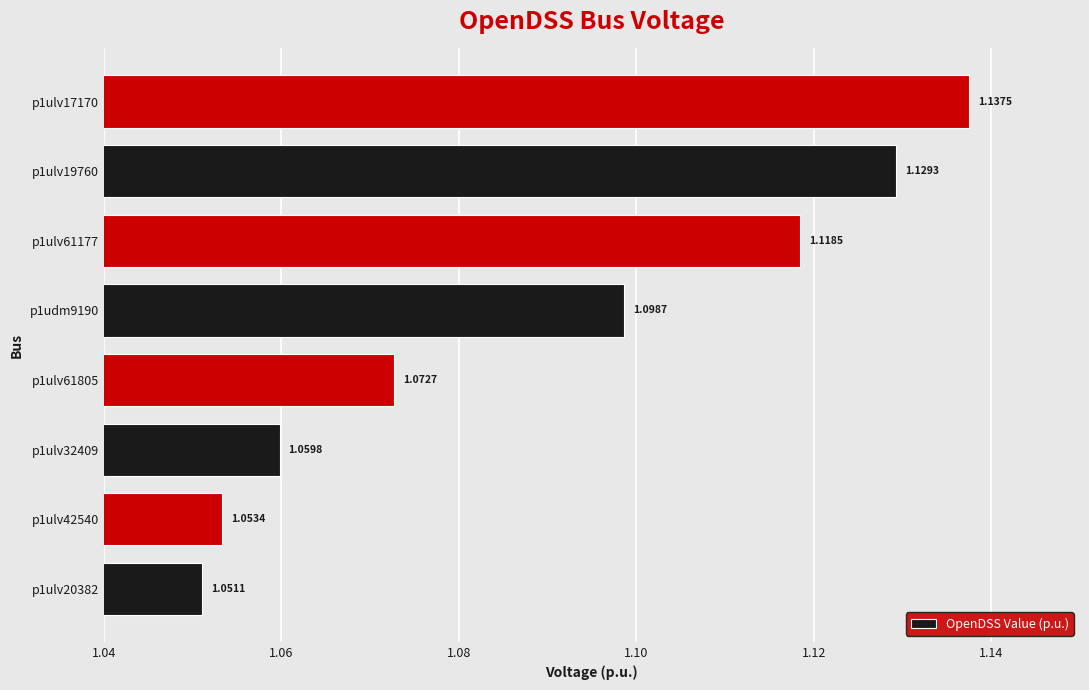

What is the sum of the values at p1ulv61177 and p1ulv20382?

2.2